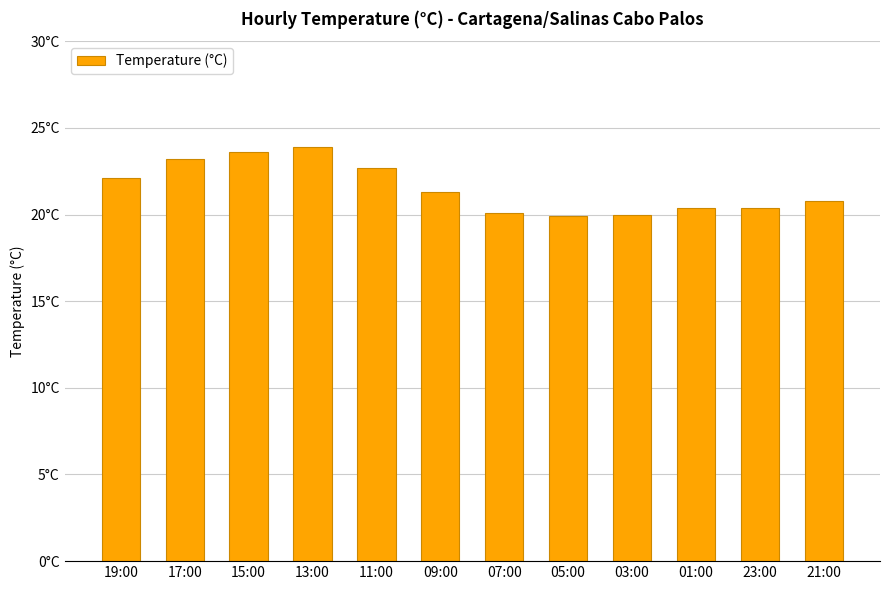

Does the chart contain any negative values?

No